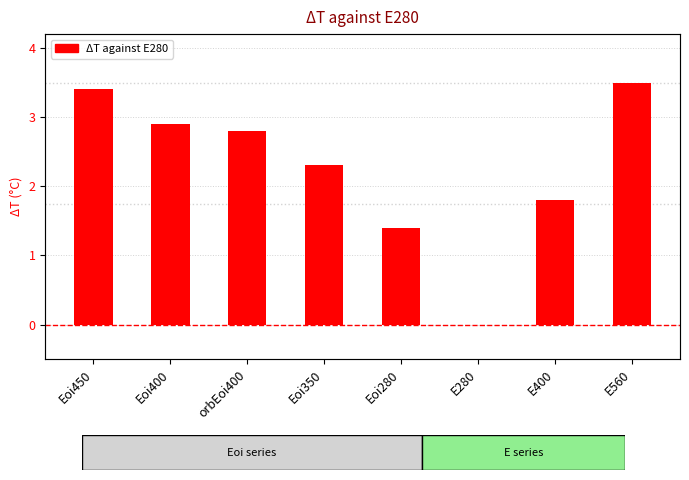

What value does the data have at Eoi400?

2.9